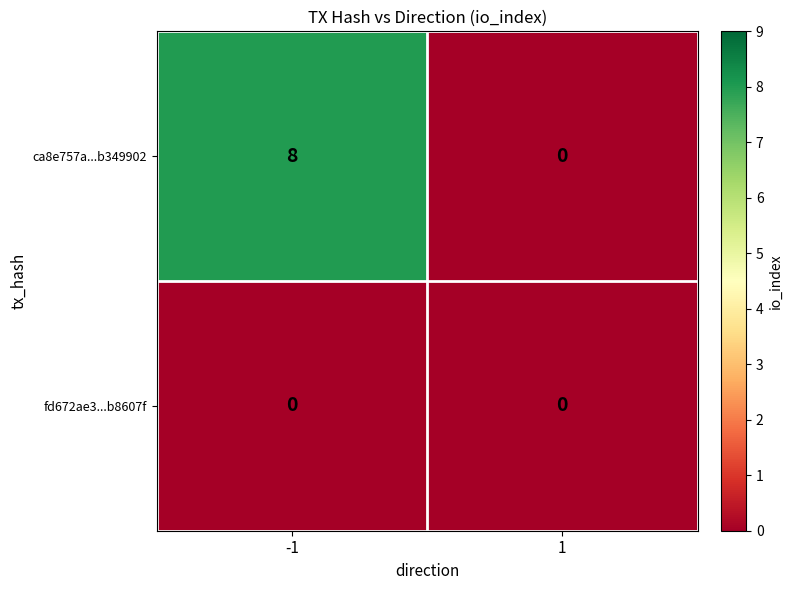

Reading left to right, what are all the values shown in this chart?

ca8e757a...b349902: 8	0
fd672ae3...b8607f: 0	0